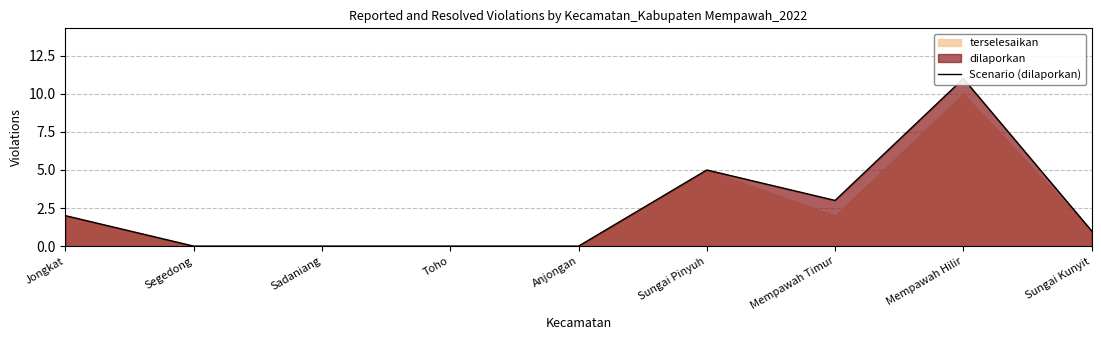

Reading right to left, extract all data points from this chart.

Sungai Kunyit=1	Mempawah Hilir=11	Mempawah Timur=3	Sungai Pinyuh=5	Anjongan=0	Toho=0	Sadaniang=0	Segedong=0	Jongkat=2